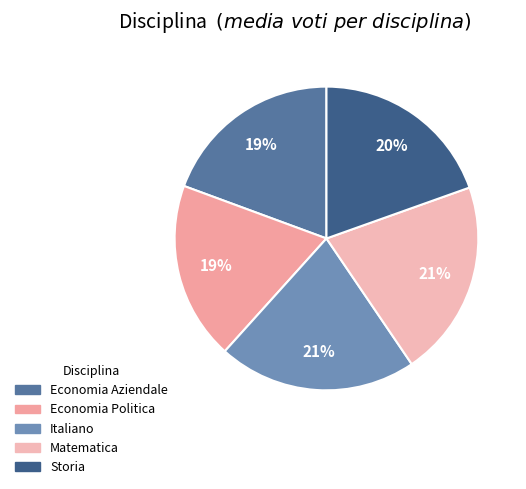

What percentage is the Matematica slice, to the nearest percent?

21%